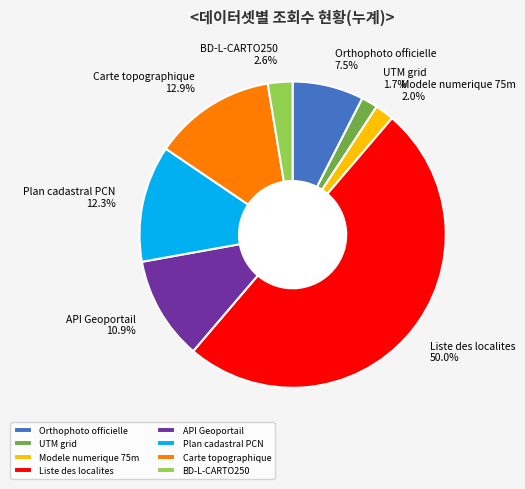

What portion of the pie excludes Modele numerique 75m?

98.0%